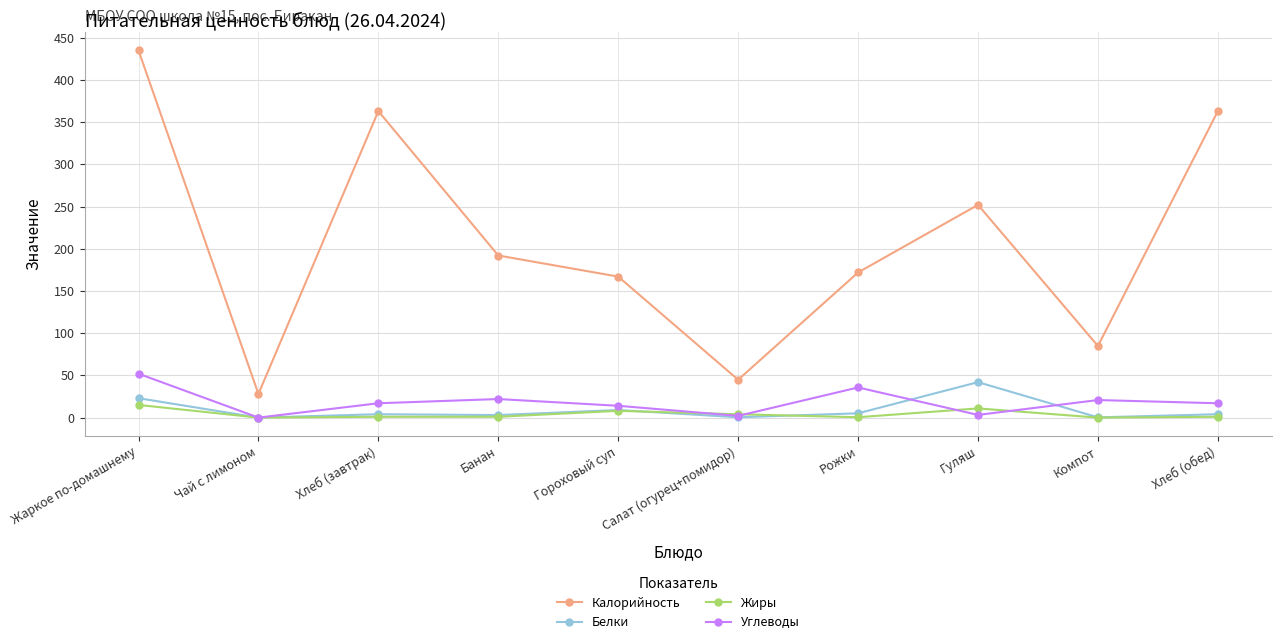

Does the chart have visible grid lines?

Yes